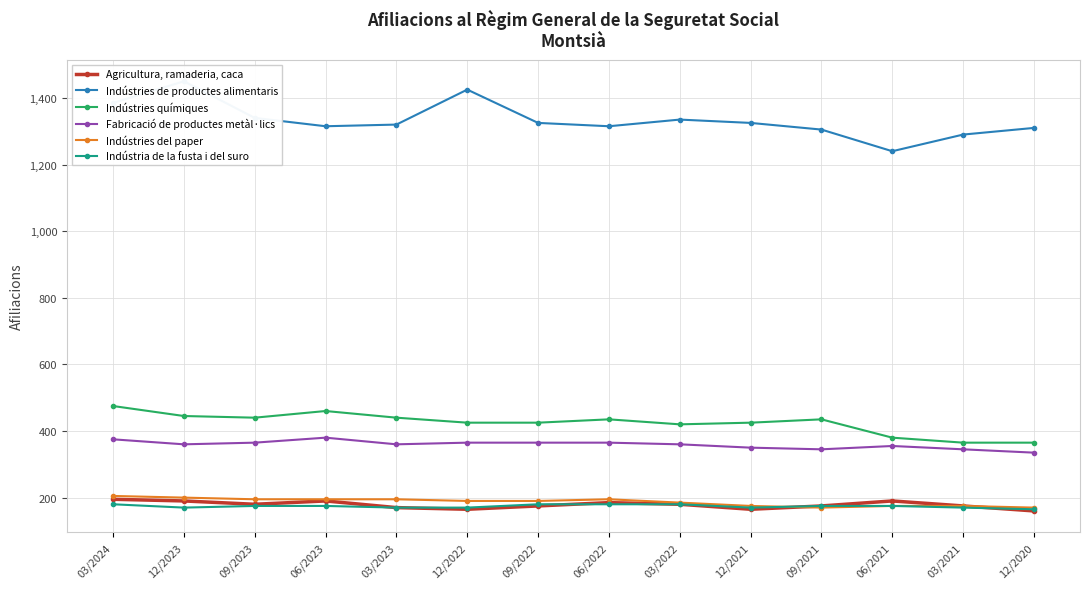

How many data points in Indústries del paper are above 190?

6